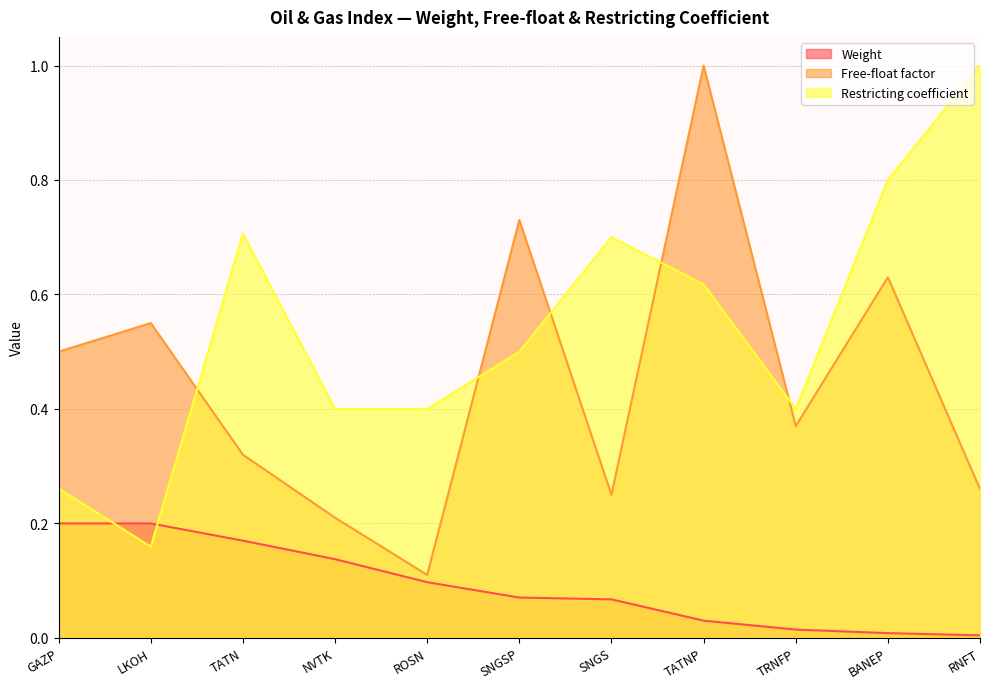

True or false: Weight and Free-float factor cross at least once.

False